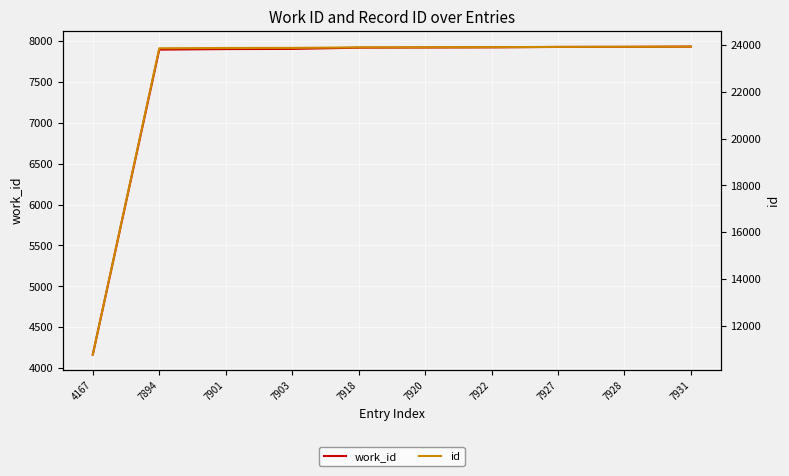

What is the value of the work_id point at the 3rd from the left?

7901